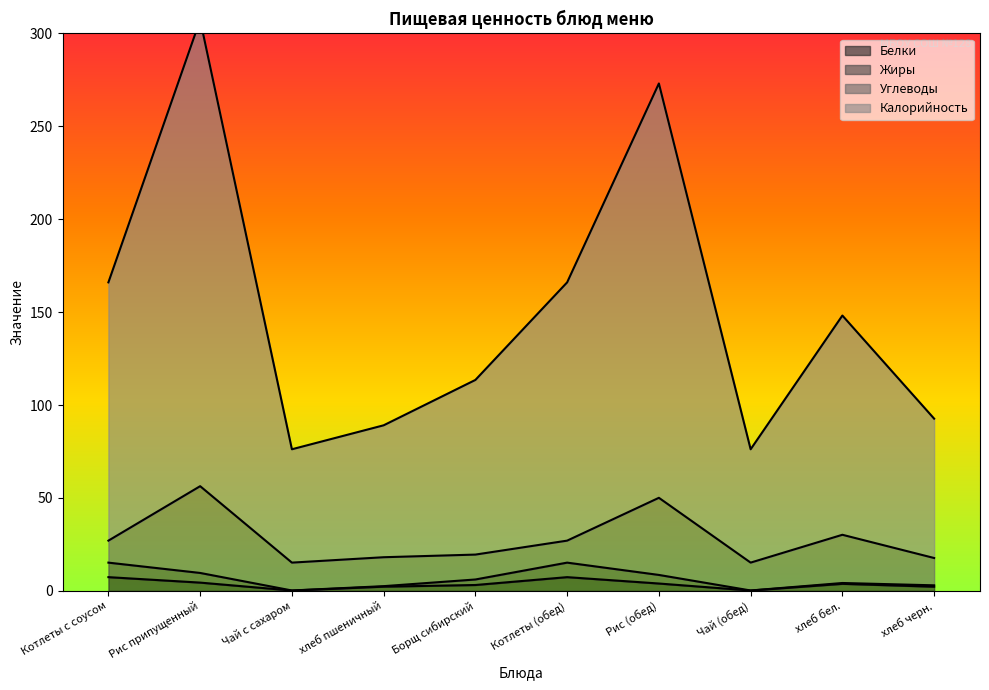

What is the maximum value shown in the chart?

307.4